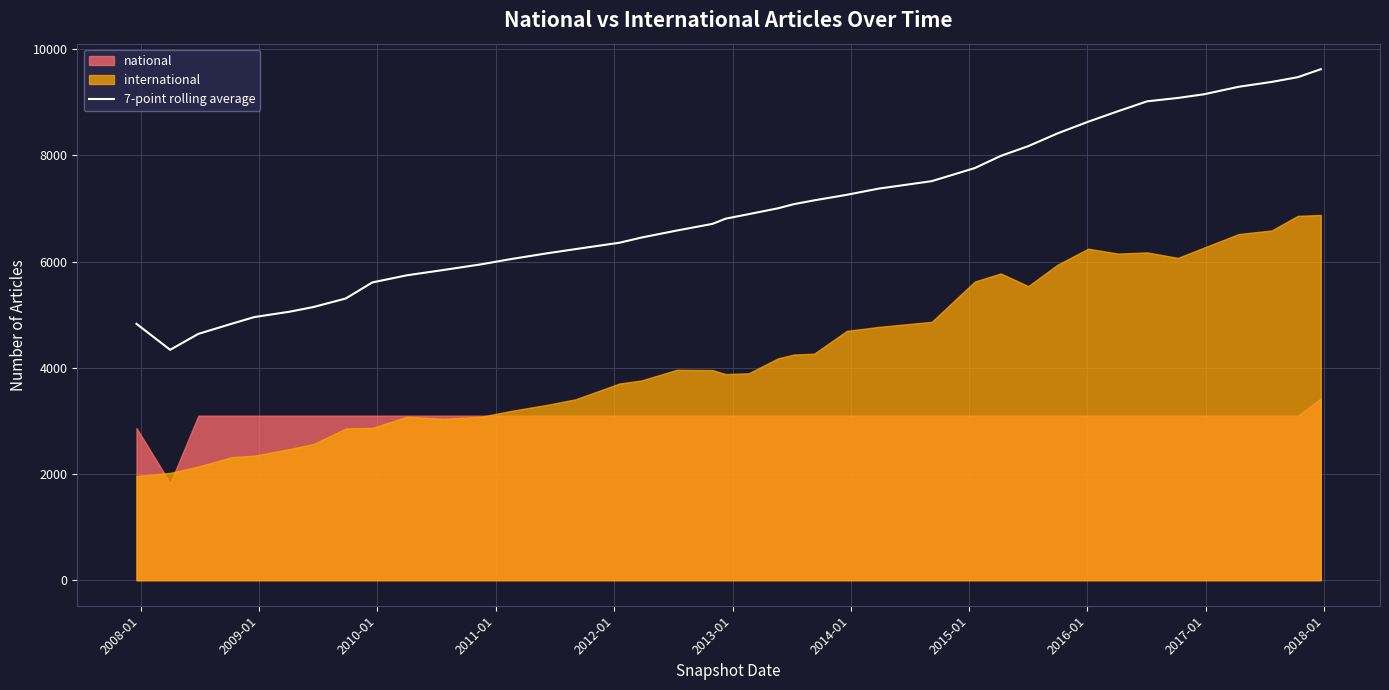

What is the maximum value for 7-point rolling average?

9623.6